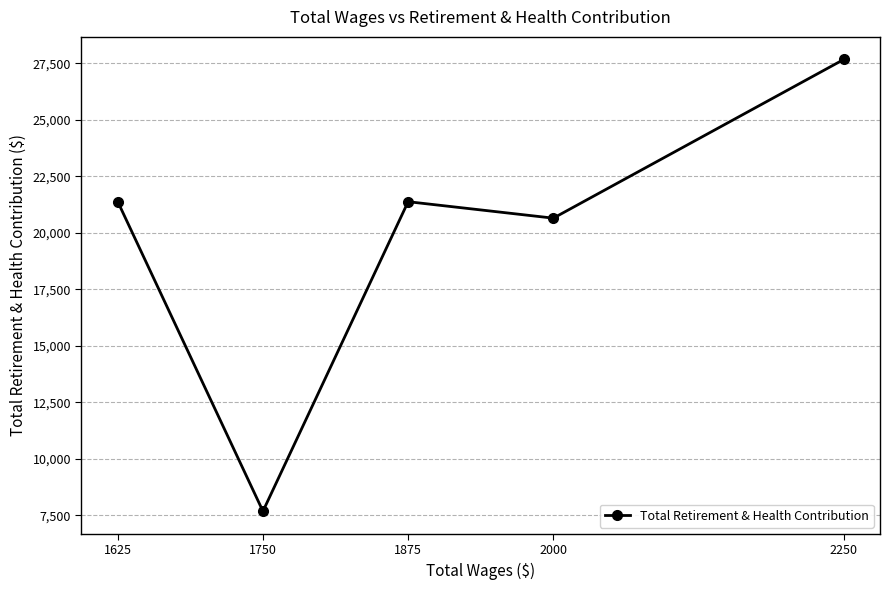

How many data points does each series have?

5